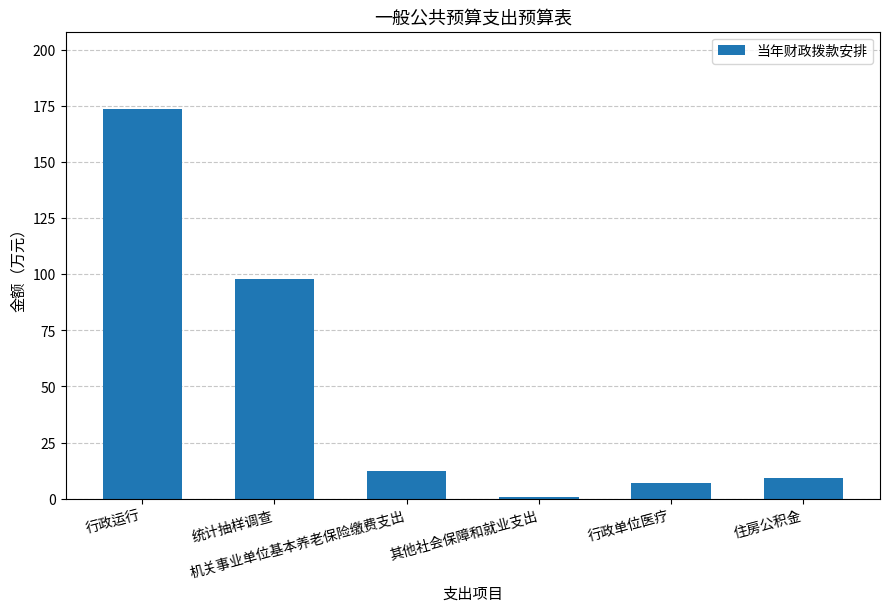

What is the sum of the values at 其他社会保障和就业支出 and 行政单位医疗?

7.9